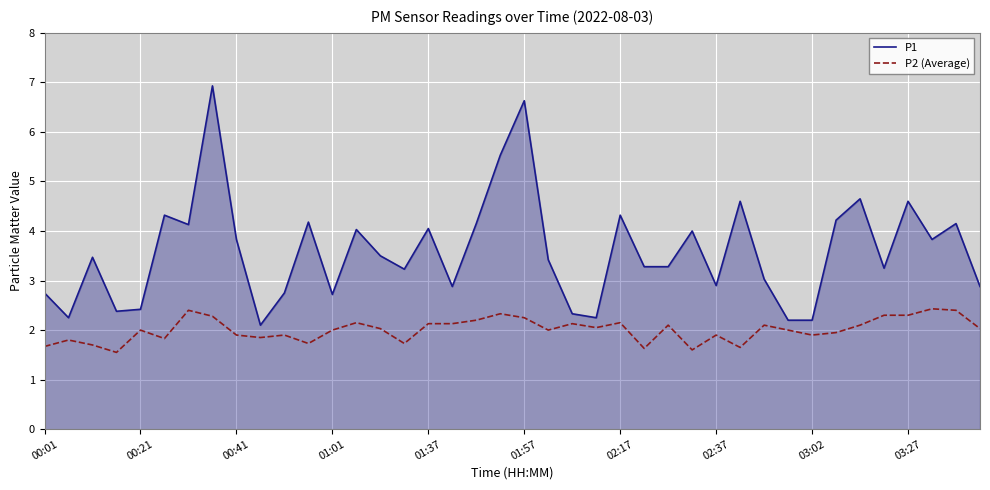

Which series has the largest total across all categories?

P1